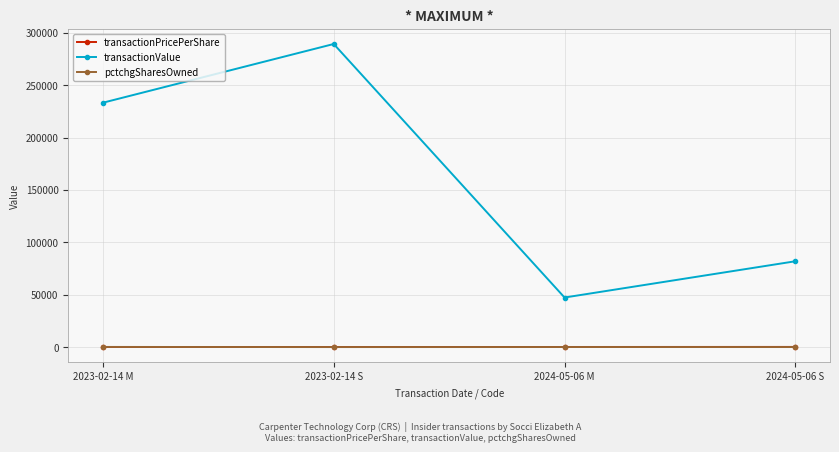

What is the label of the 2nd point from the left?

2023-02-14 S